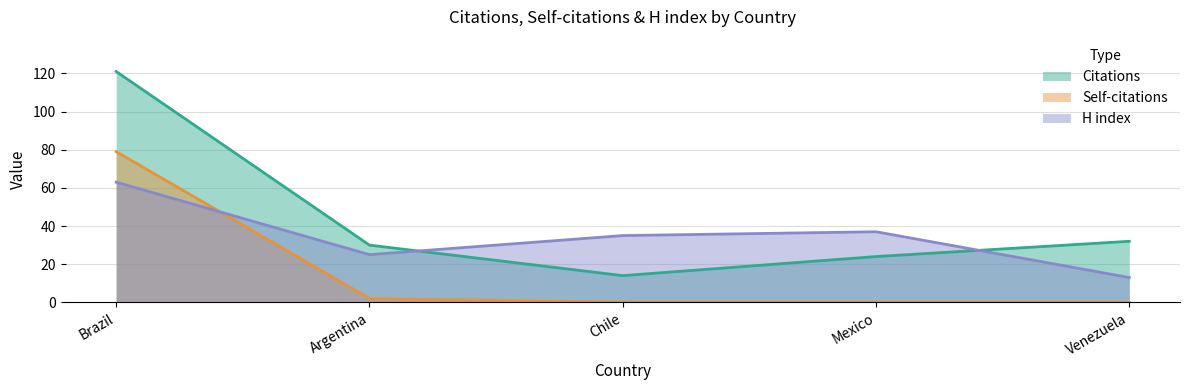

How many times do H index and Self-citations cross each other?

1